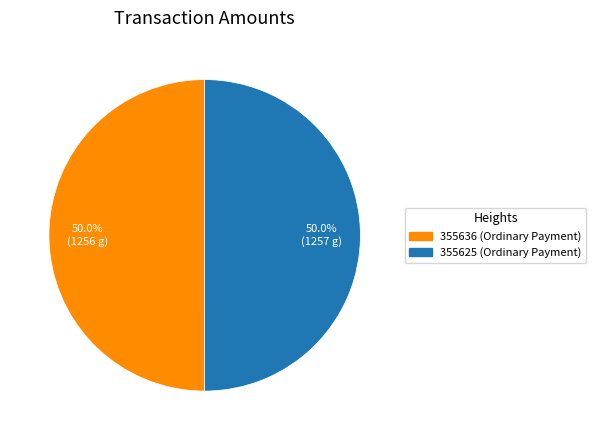

Approximately how many times larger is the value at 355636 compared to 355625?

1.0